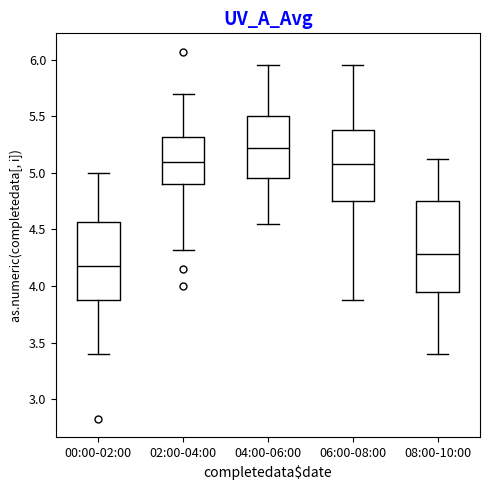

Where does the upper whisker of the box for 08:00-10:00 end on the y-axis? The values are not printed on the chart, so give them approximately, as read against the axis.

5.10